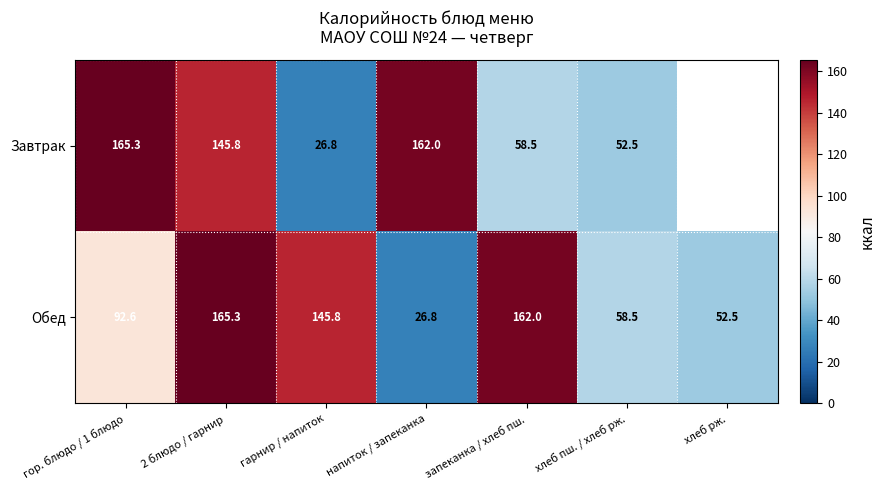

What is the total value across all series at 2 блюдо / гарнир?

311.1